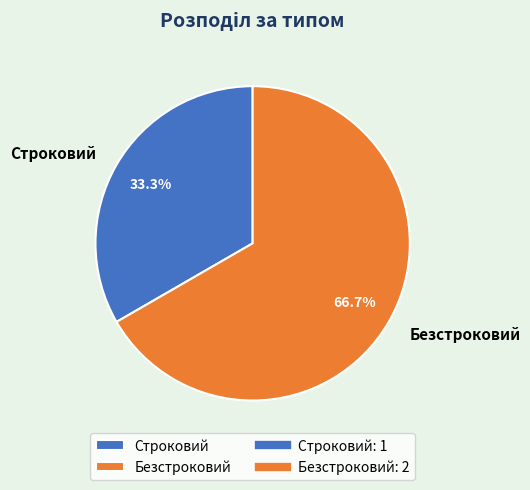

To the nearest percent, what is the difference between the Безстроковий and Строковий slice percentages?

33%